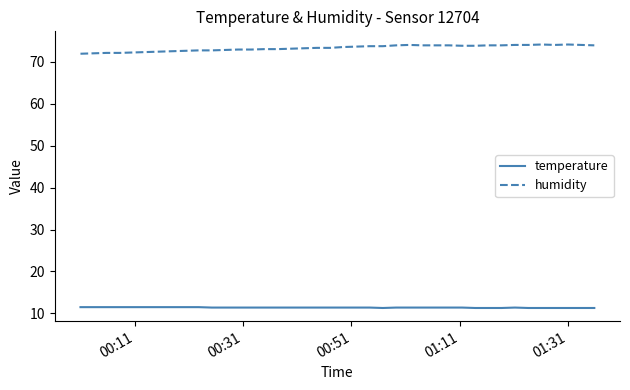

List the series in order of their overall mean, lowest first.

temperature, humidity